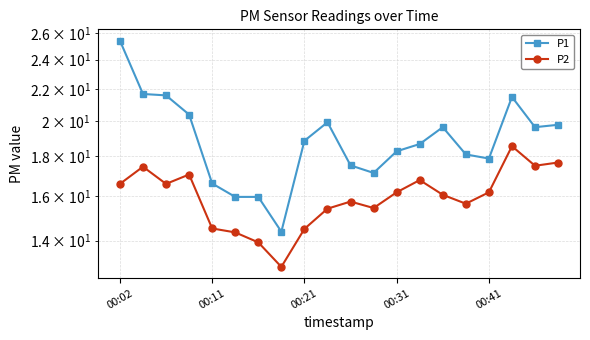

Does the chart display data point markers on the line(s)?

Yes